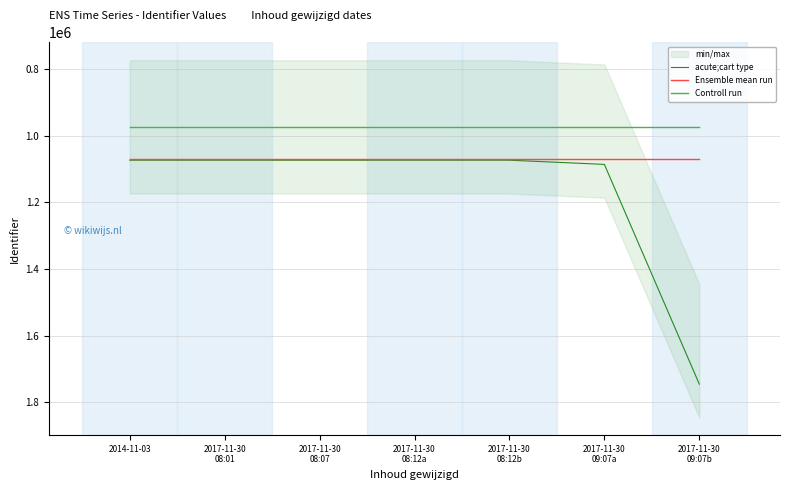

True or false: Ensemble mean run has more than 1 points higher than both neighbors.

False